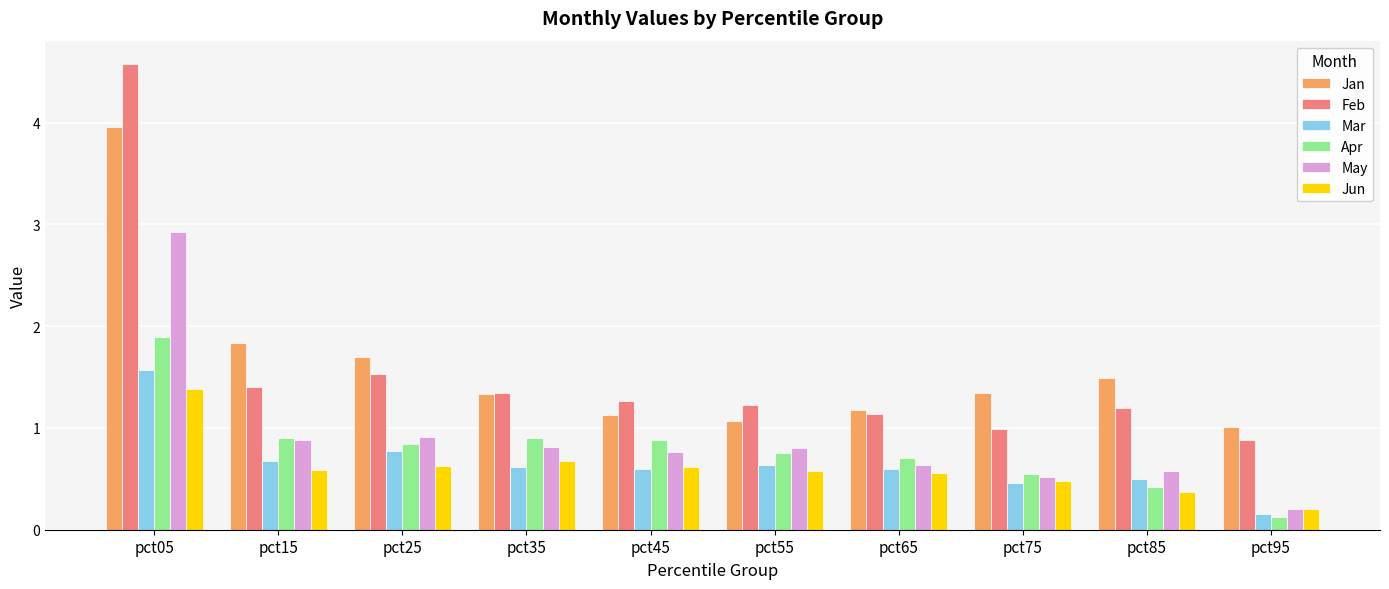

List the series in order of their peak value, highest first.

Feb, Jan, May, Apr, Mar, Jun